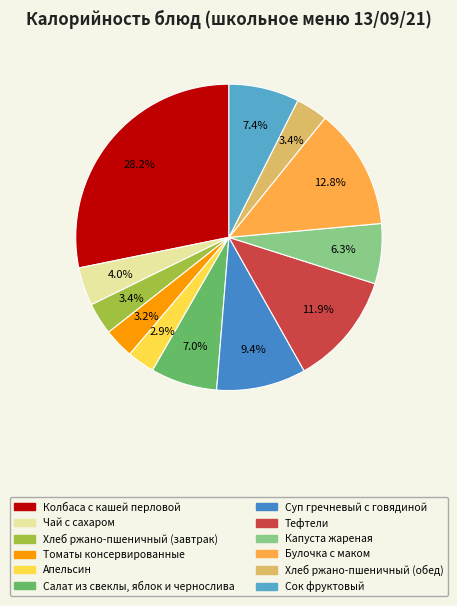

Does any single category account for the majority?

No